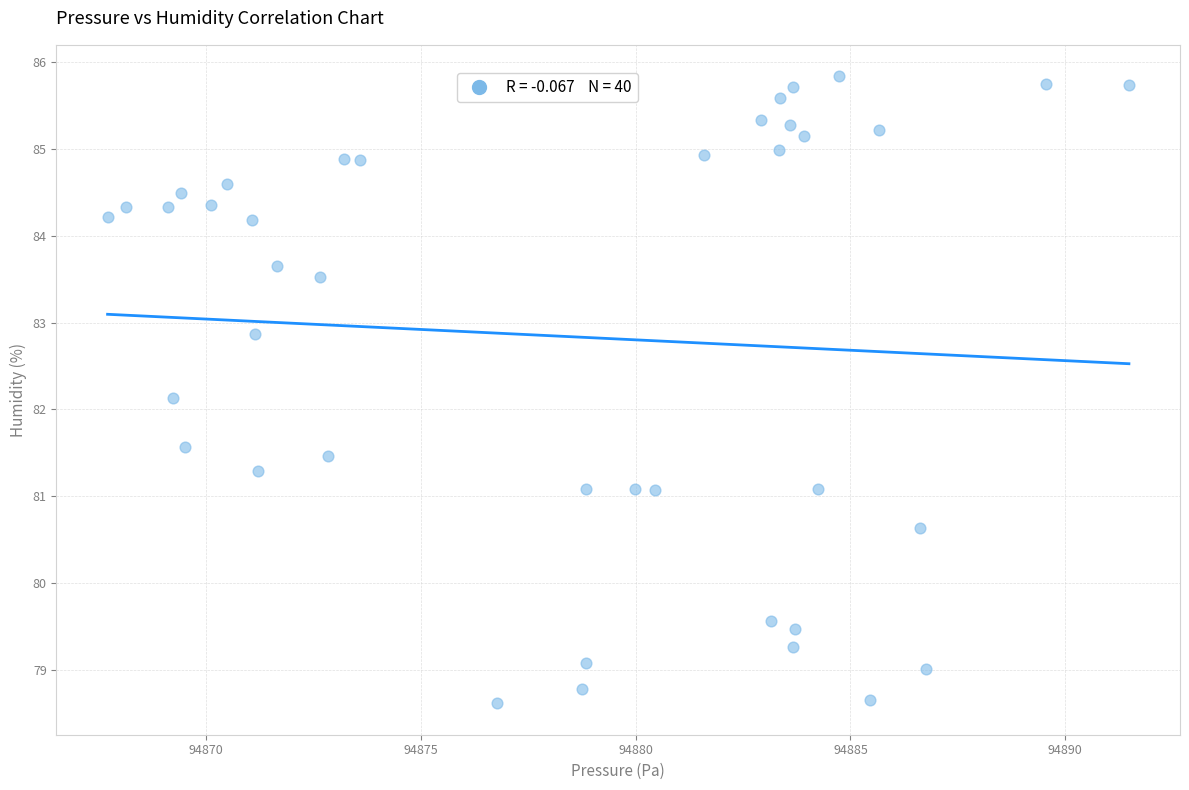

What is the range of X values (max minus min)?

23.8